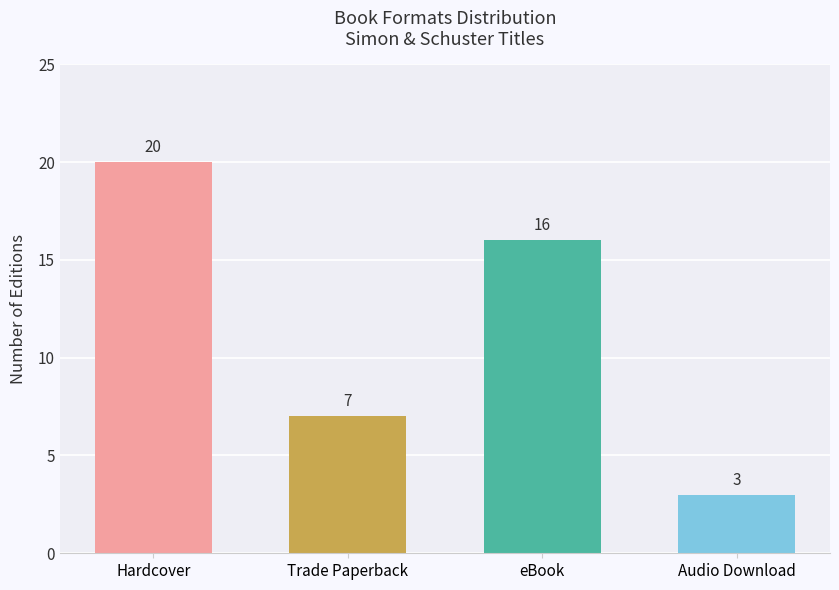

Which has a higher value, Audio Download or Hardcover?

Hardcover